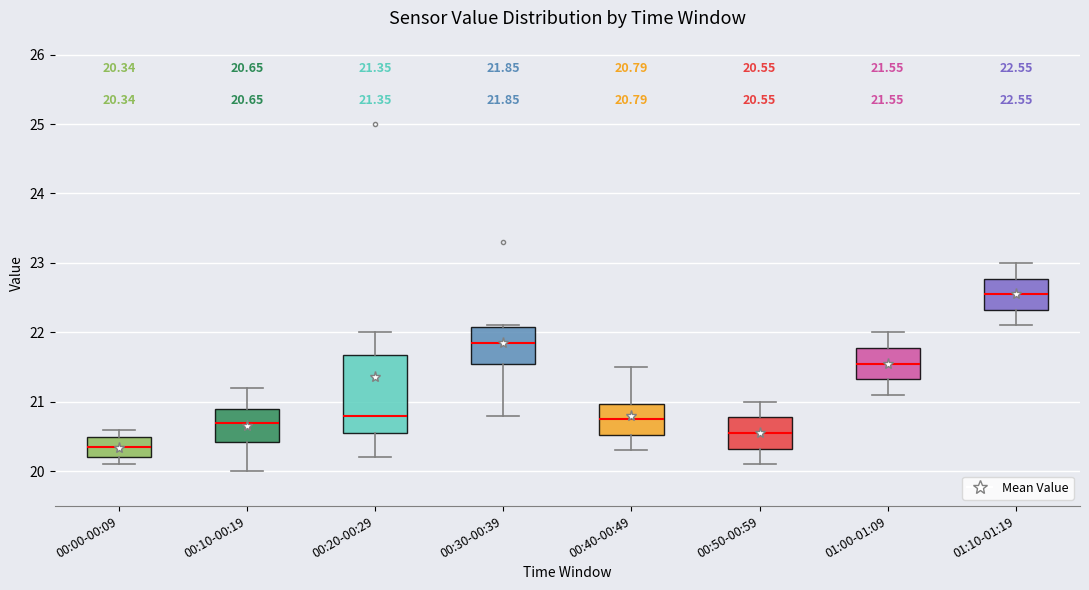

Which box's median line is the highest?

01:10-01:19